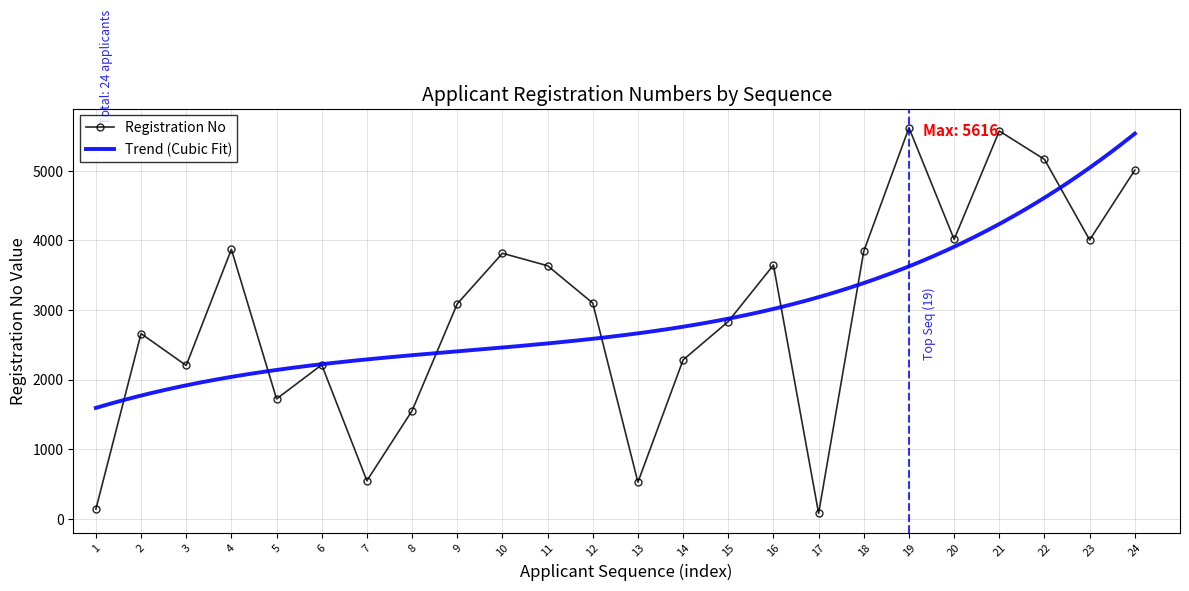

Which has a higher value, 15 or 18?

18